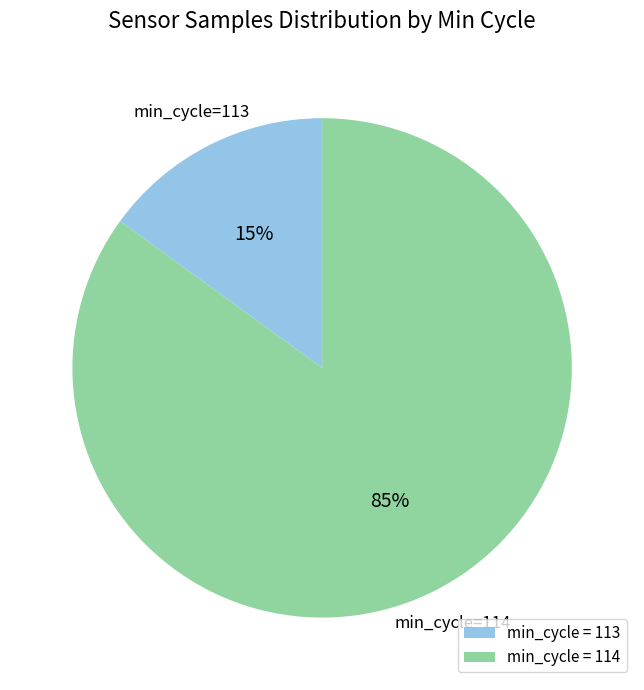

Which has a higher value, min_cycle = 113 or min_cycle = 114?

min_cycle = 114